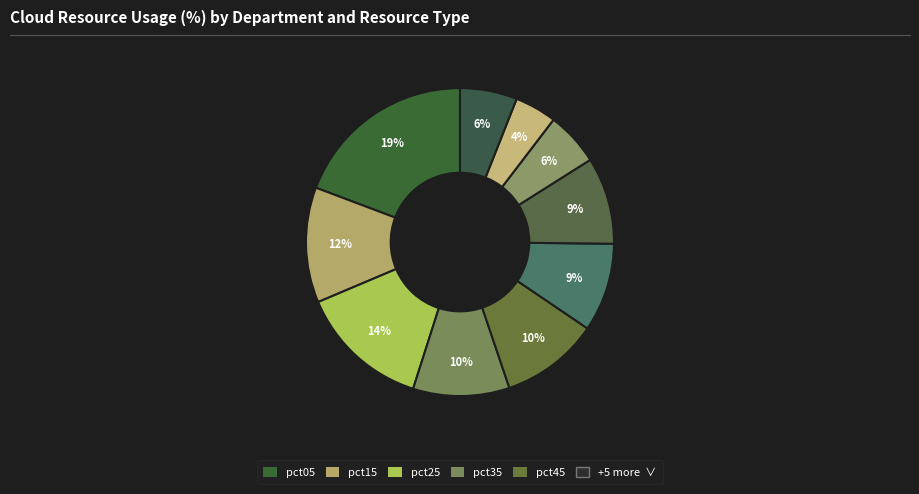

Rank the categories by value from lowest to highest.

pct85, pct75, pct95, pct65, pct55, pct35, pct45, pct15, pct25, pct05